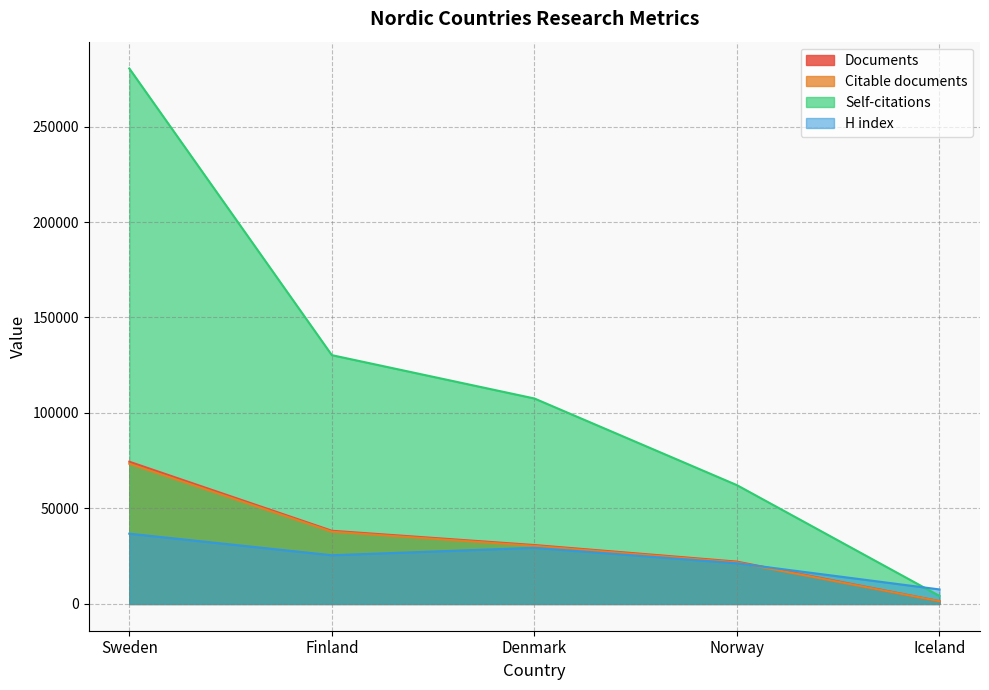

Which label corresponds to the smallest value in the chart?

Iceland